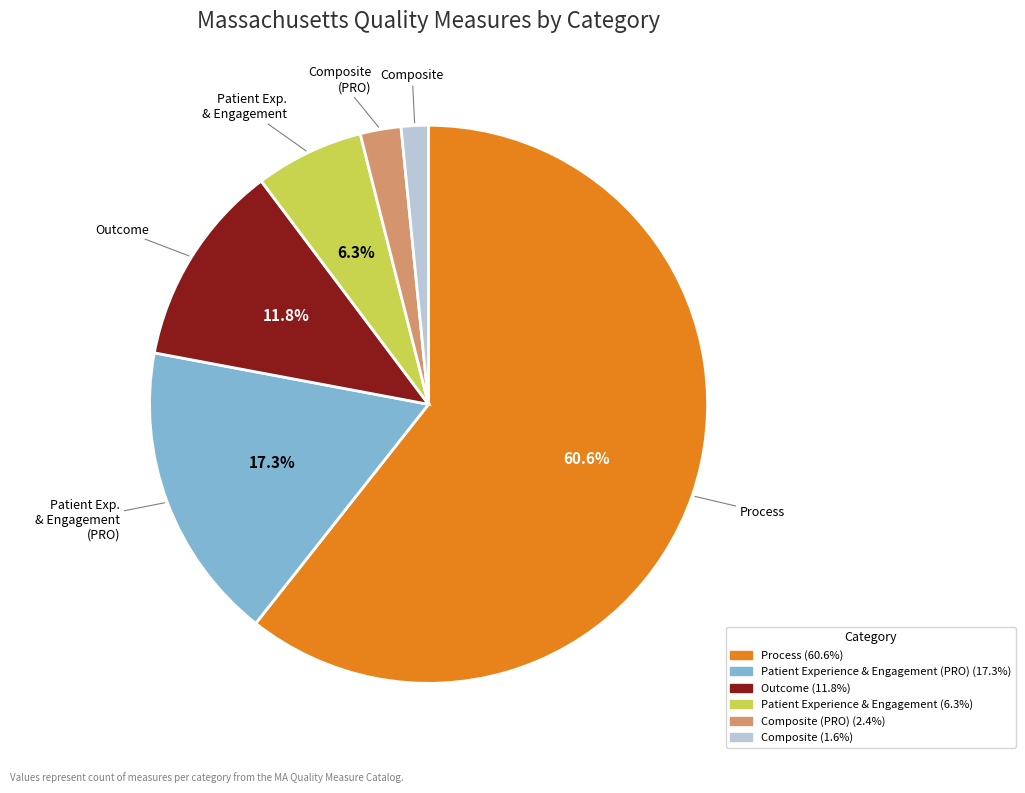

Is there a majority slice in this chart?

Yes